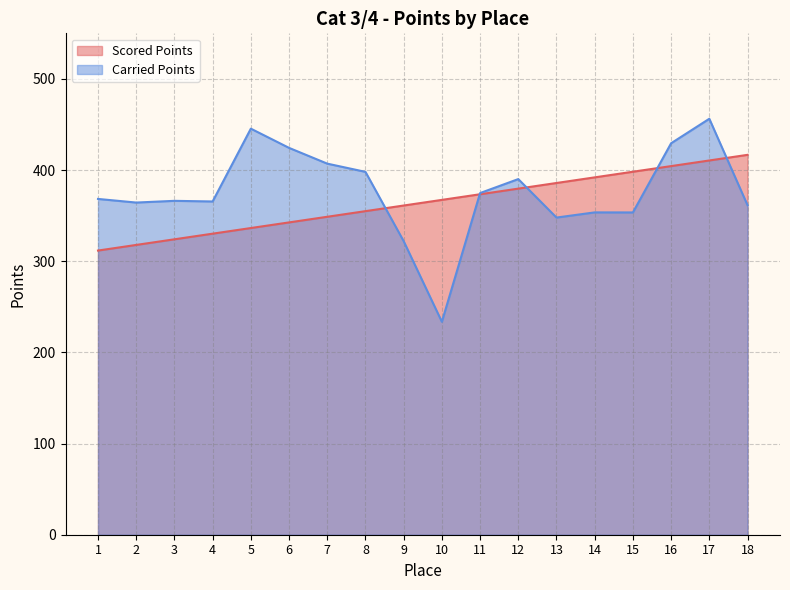

What is the value of the Scored Points point at the 5th from the left?

336.4